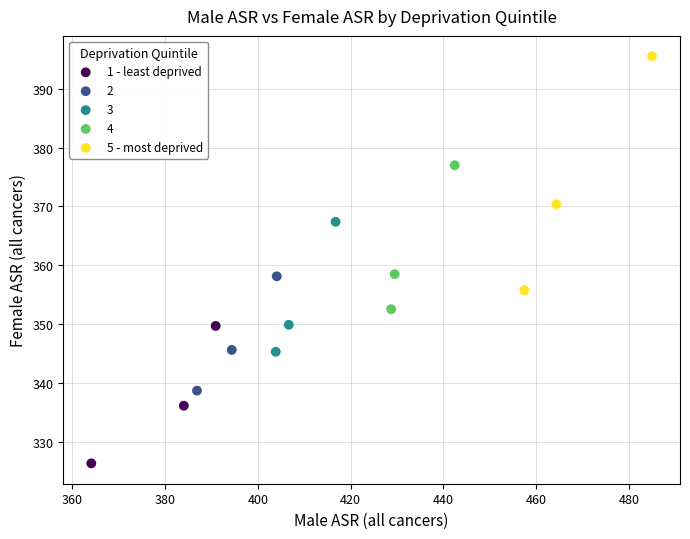

Which series has the largest Y range (max minus min)?

5 - most deprived